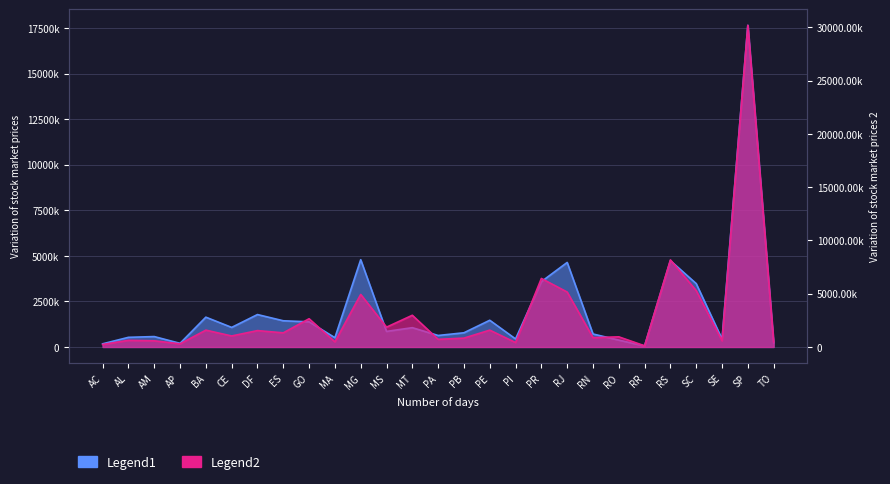

Reading left to right, transcribe all the data shown in this chart.

Receitas PF (Exercicio): 173779.9	529644.2	571370.1	199437.9	1635572.4	1073890.6	1778840.5	1437738.4	1379093.7	511040.4	4786978.8	854276.0	1059141.2	631256.6	779545.2	1465865.0	441365.2	3584729.6	4637544.6	713019.0	376617.7	58052.1	4734720.1	3476552.4	435012.9	17642934.1	233110.0
Receitas RRT: 235854.8	623231.6	580459.1	297156.3	1581889.7	1034072.7	1539550.1	1327246.1	2651635.0	479848.5	4935114.8	1860776.7	2977710.3	718127.7	832332.0	1582322.6	415430.0	6433970.5	5158328.4	877269.1	953030.1	109875.1	8176300.3	5290282.4	585134.7	30198334.6	478376.6